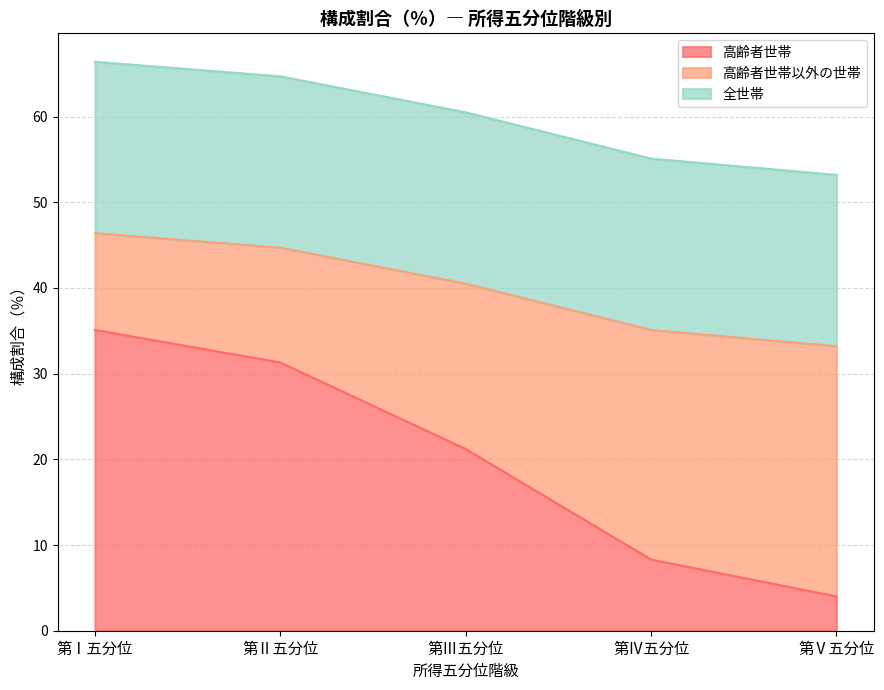

Does the chart display data point markers on the line(s)?

No